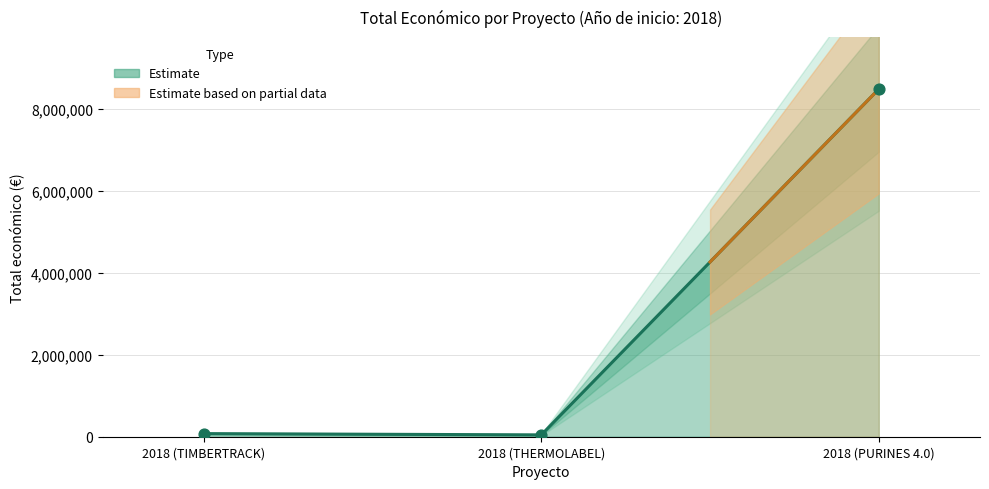

What is the change in value from 2018 (TIMBERTRACK) to 2018 (PURINES 4.0)?

+8409424